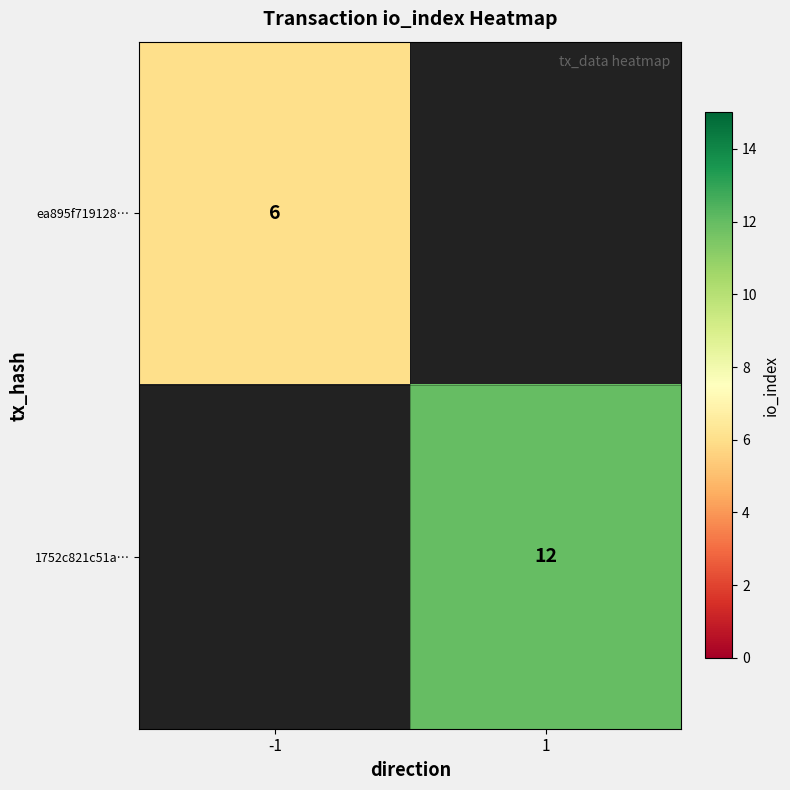

The 1752c821c51a… series shows 5 at 1. True or false?

False